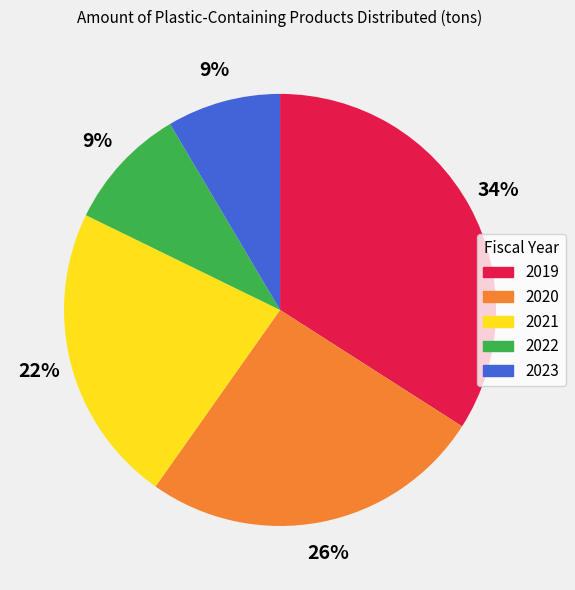

Which category has the biggest portion of the pie?

2019